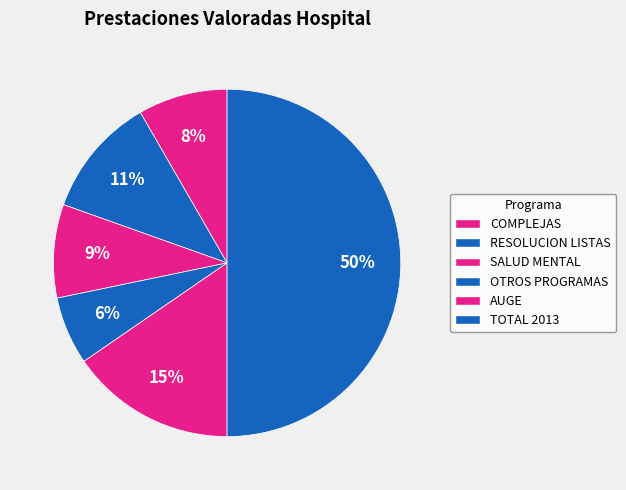

What is the smallest slice in the pie chart?

OTROS PROGRAMAS